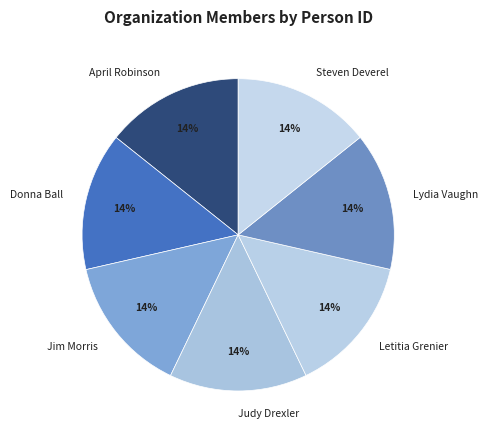

What percentage is the Judy Drexler slice, to the nearest percent?

14%